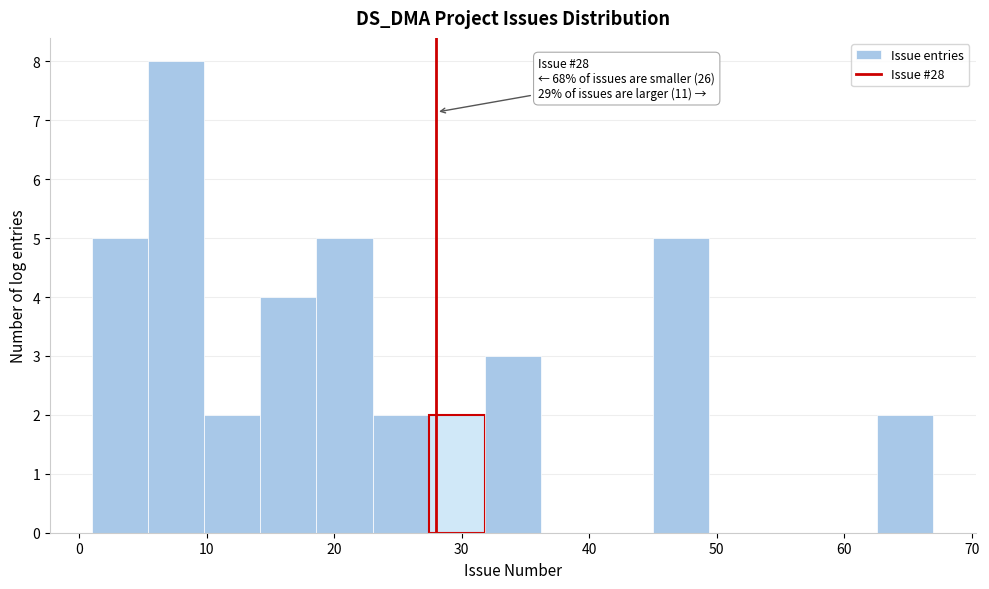

Over which range of the x-axis is the bar tallest?

5.4 to 9.8